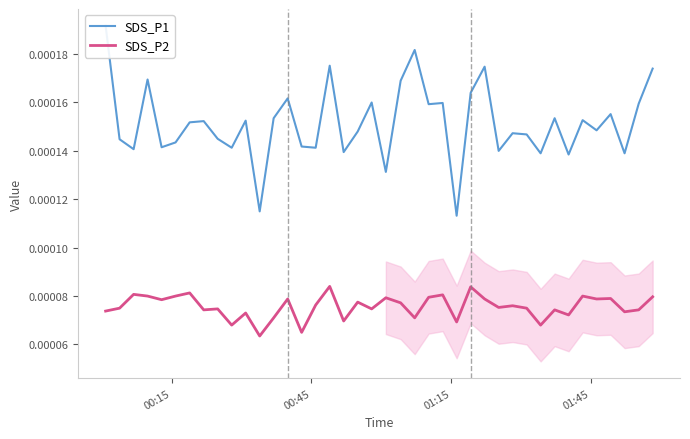

List the series in order of their overall mean, lowest first.

SDS_P2, SDS_P1